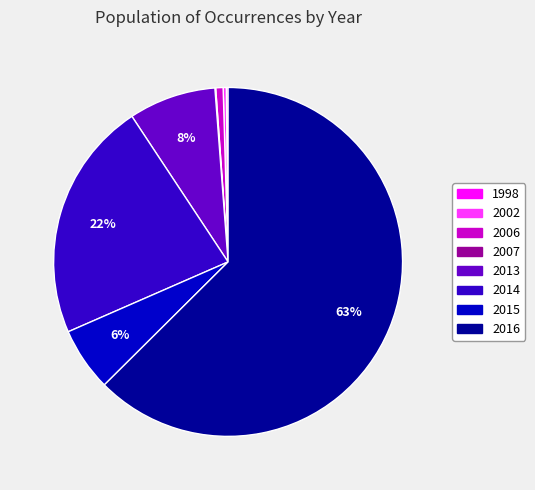

Combined, do 2002 and 2014 account for over 50%?

No